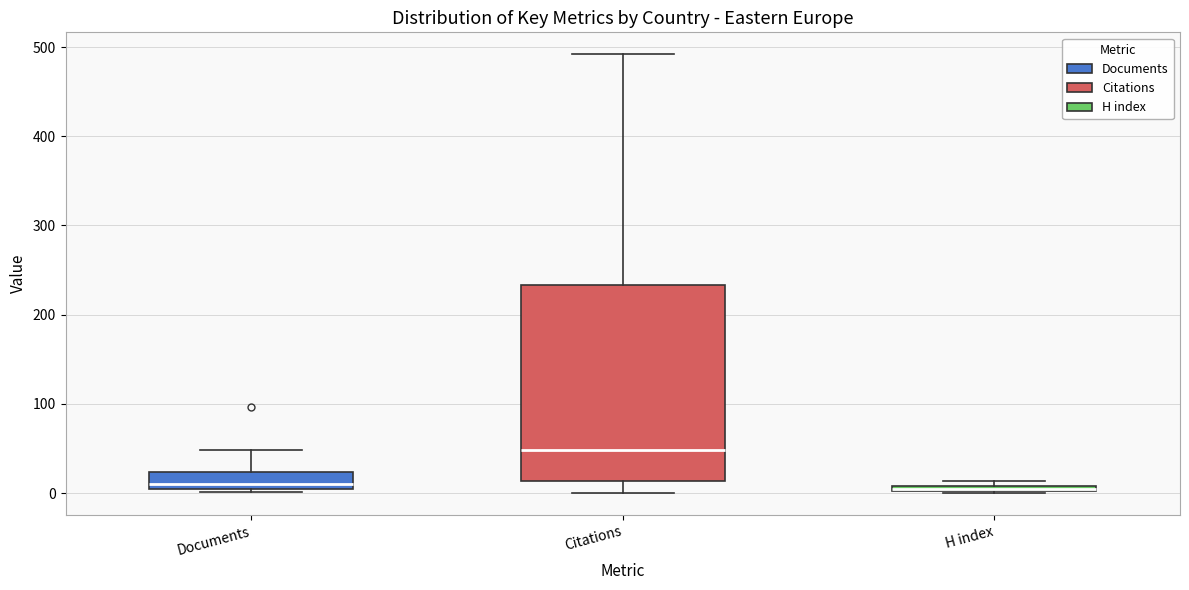

Which box is the tallest, from its lower edge to its upper edge?

Citations